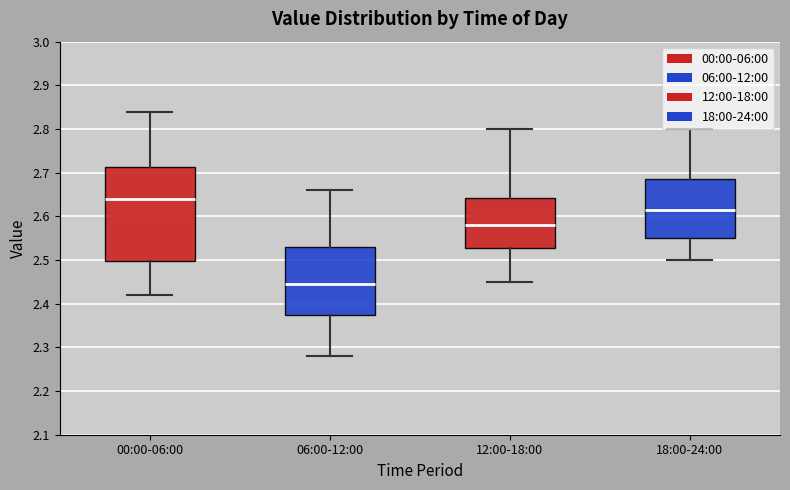

Reading left to right, transcribe this box plot: for each box, give where its median line is, the range the box spans, and where its two whiskers end, as read against the y-axis. The values are not printed on the chart, so give them approximately, as read against the axis.

00:00-06:00: median 2.64, box 2.50 to 2.71, whiskers 2.42 to 2.84
06:00-12:00: median 2.45, box 2.38 to 2.53, whiskers 2.28 to 2.66
12:00-18:00: median 2.58, box 2.53 to 2.64, whiskers 2.45 to 2.80
18:00-24:00: median 2.62, box 2.55 to 2.69, whiskers 2.50 to 2.80